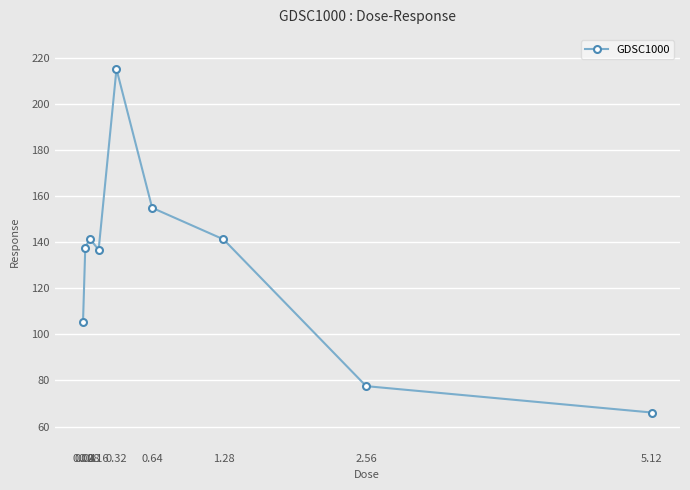

What is the difference between the values at 2.56 and 5.12?

11.4